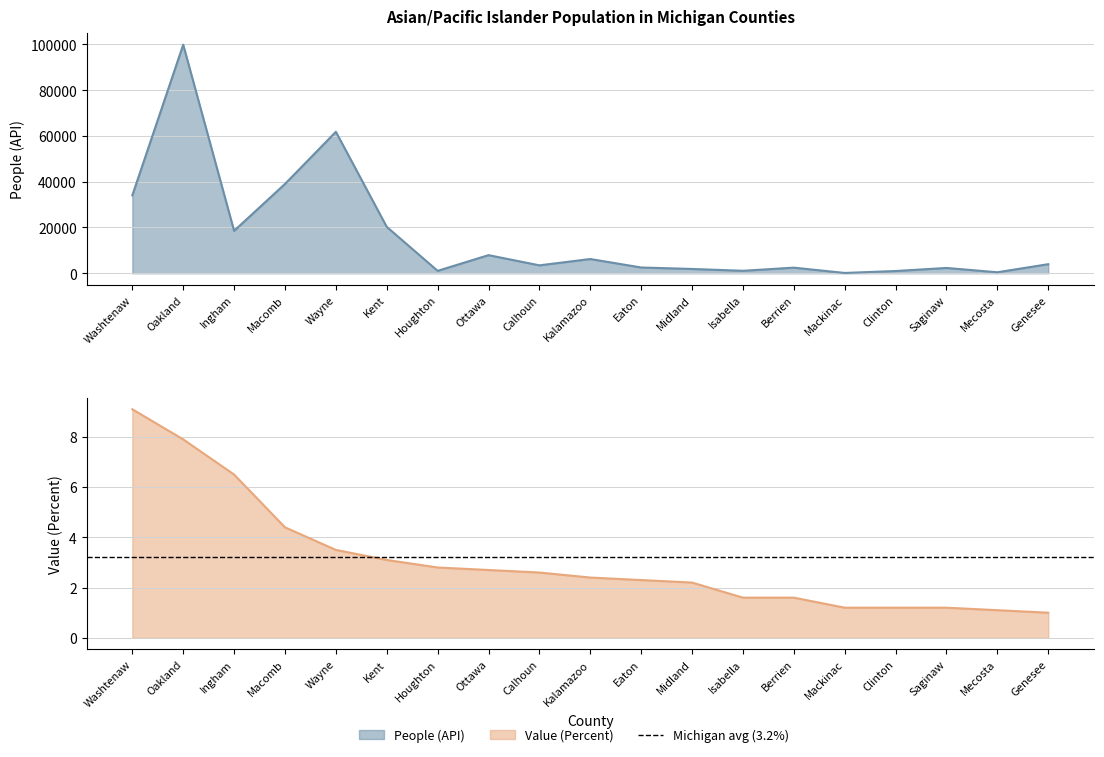

What is the total value across all series at Washtenaw?

34073.1